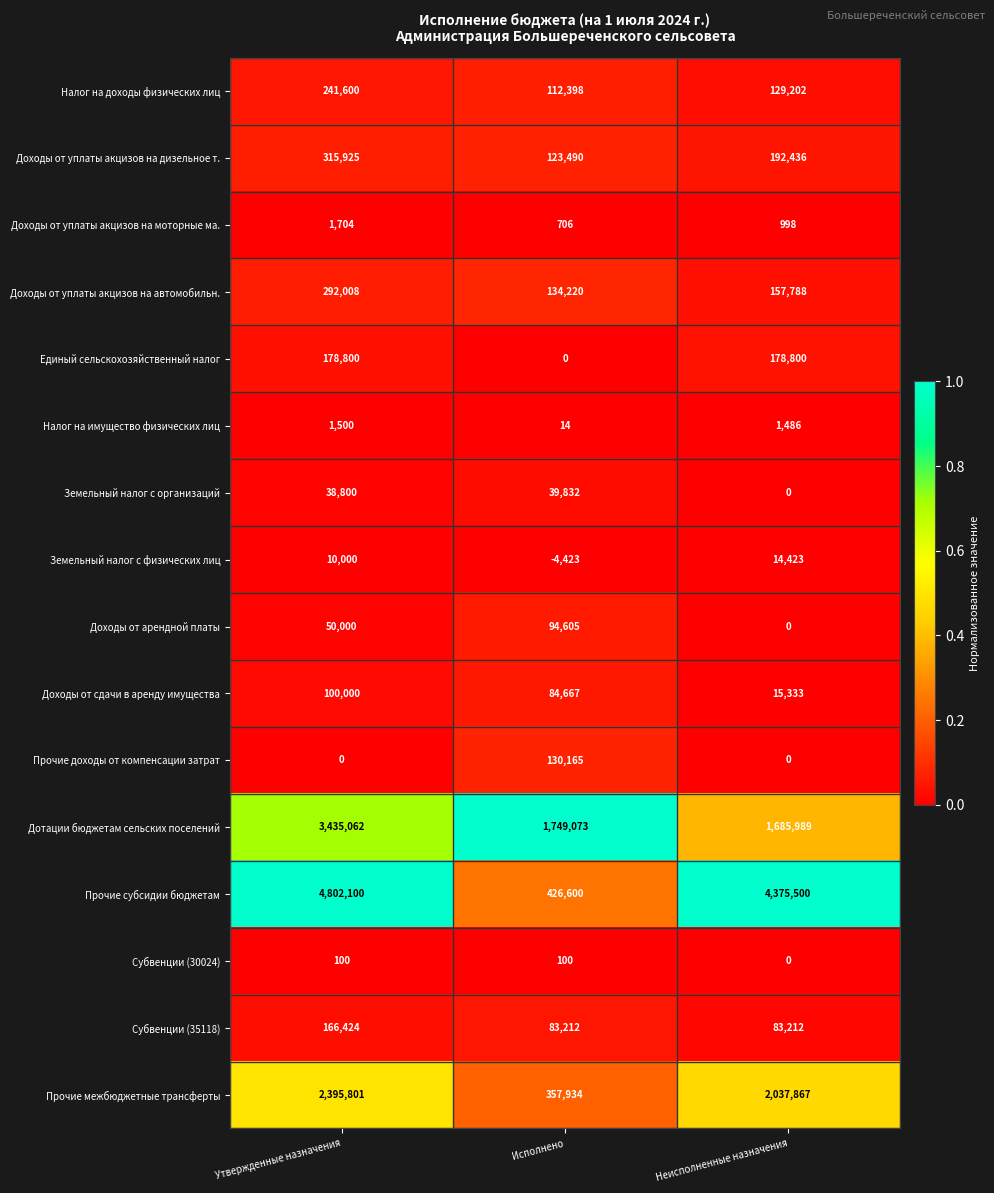

What is the spread (max minus min) of values at Исполнено?

1753496